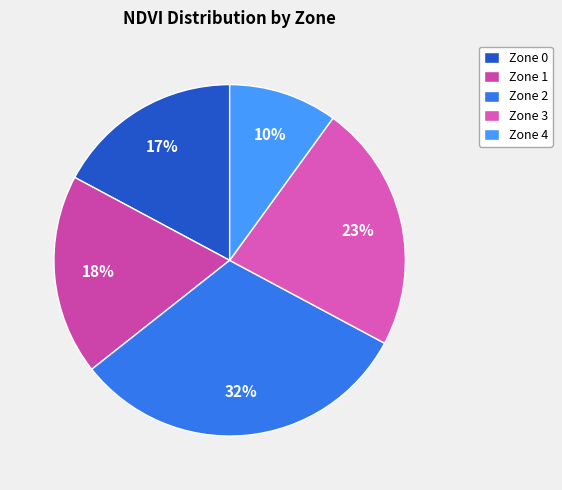

To the nearest percent, what percentage of the pie is Zone 3?

23%